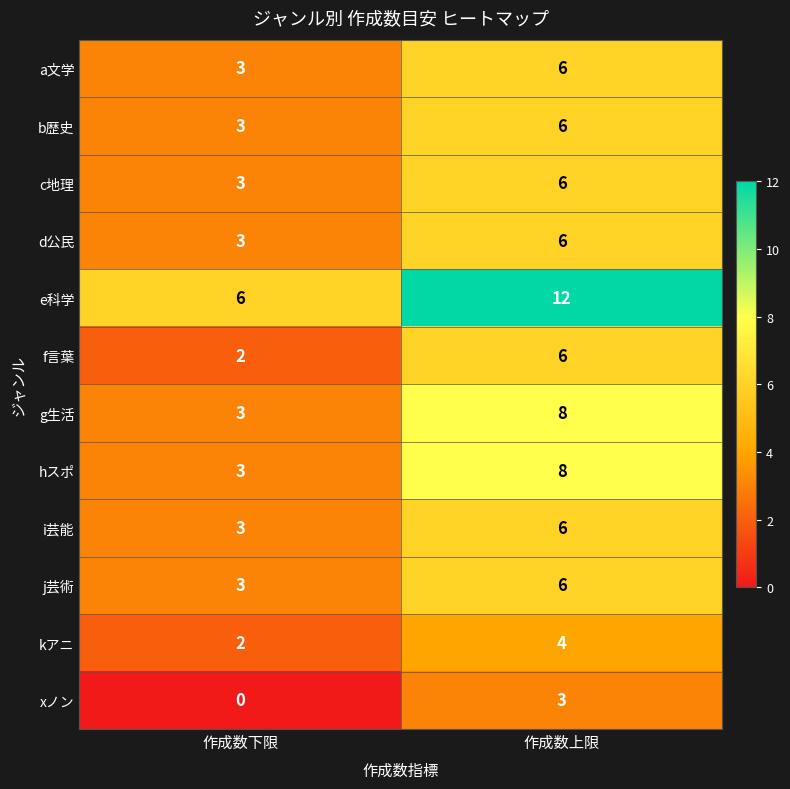

Between 作成数下限 and 作成数上限, which series saw the biggest shift?

e科学